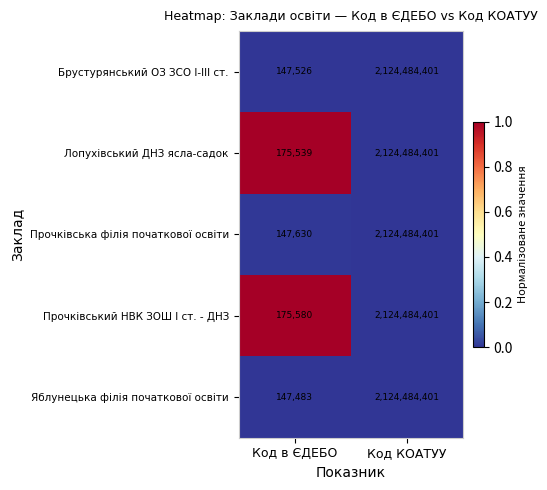

At which category is the sum across all series the highest?

Код КОАТУУ